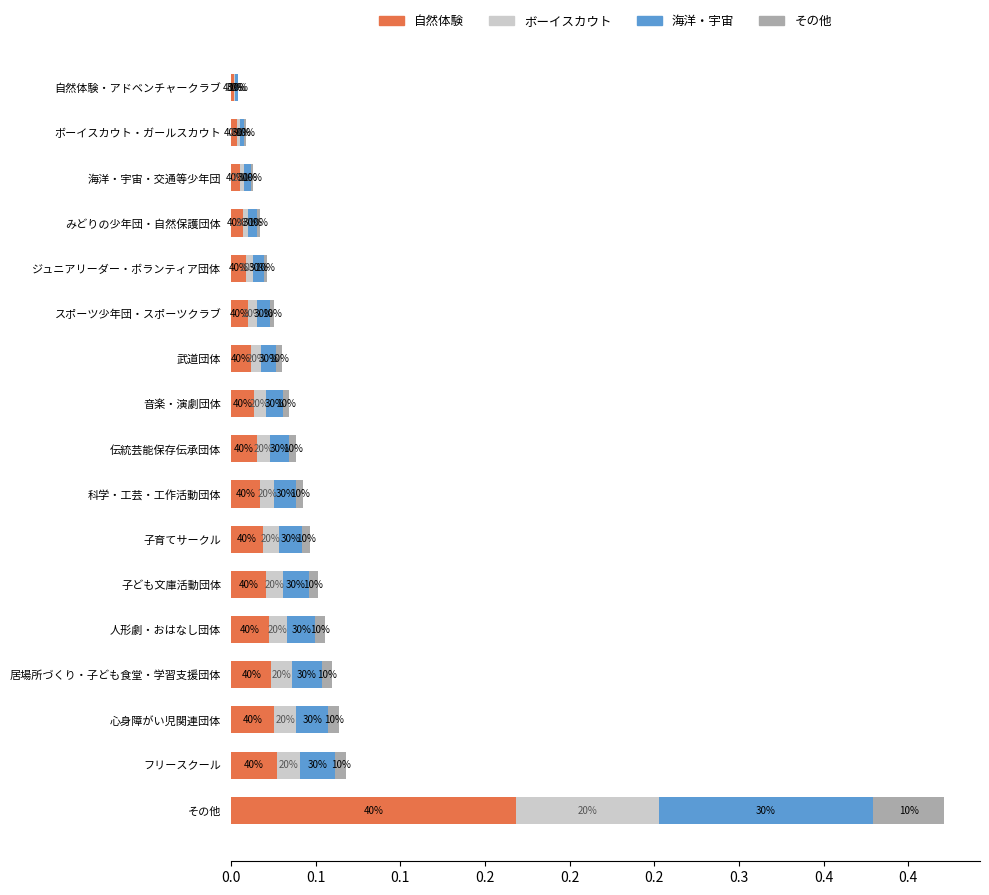

What are all the series names shown in the legend?

自然体験, ボーイスカウト, 海洋・宇宙, その他